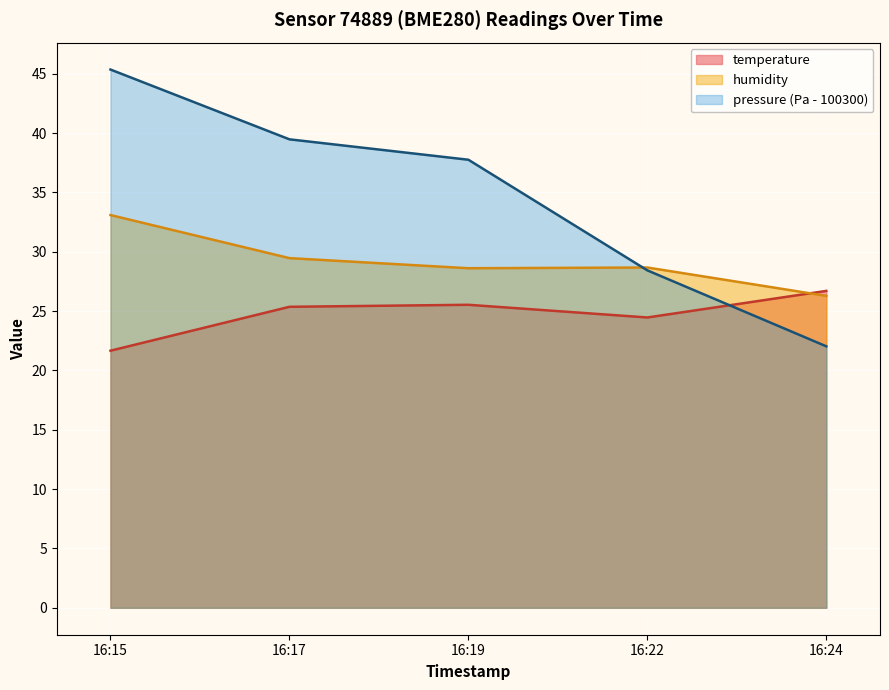

Which category has the highest value in the humidity series?

16:15